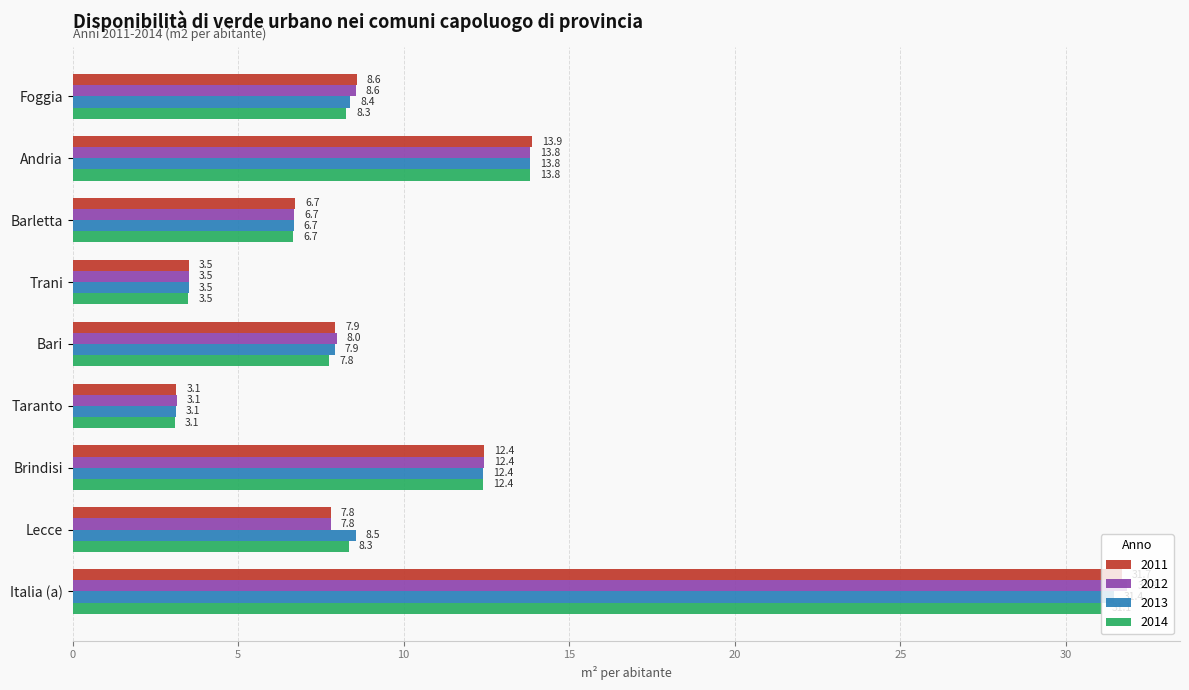

Where is 2012 nearest to the value 17?

Andria